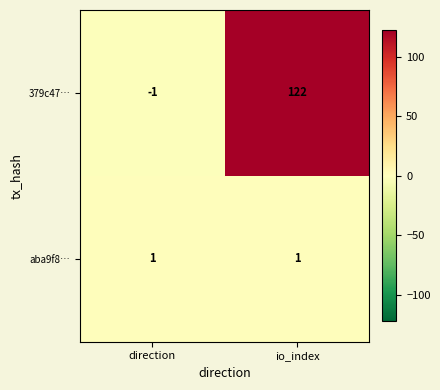

The value of 379c47… at io_index is 170. True or false?

False